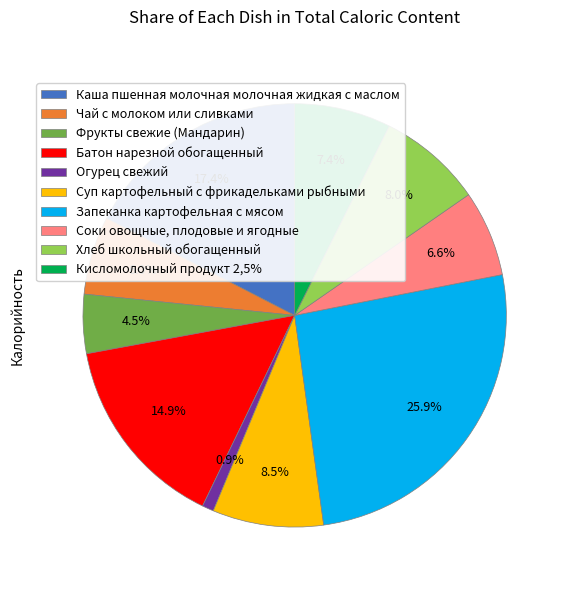

Count the number of slices in the pie.

10